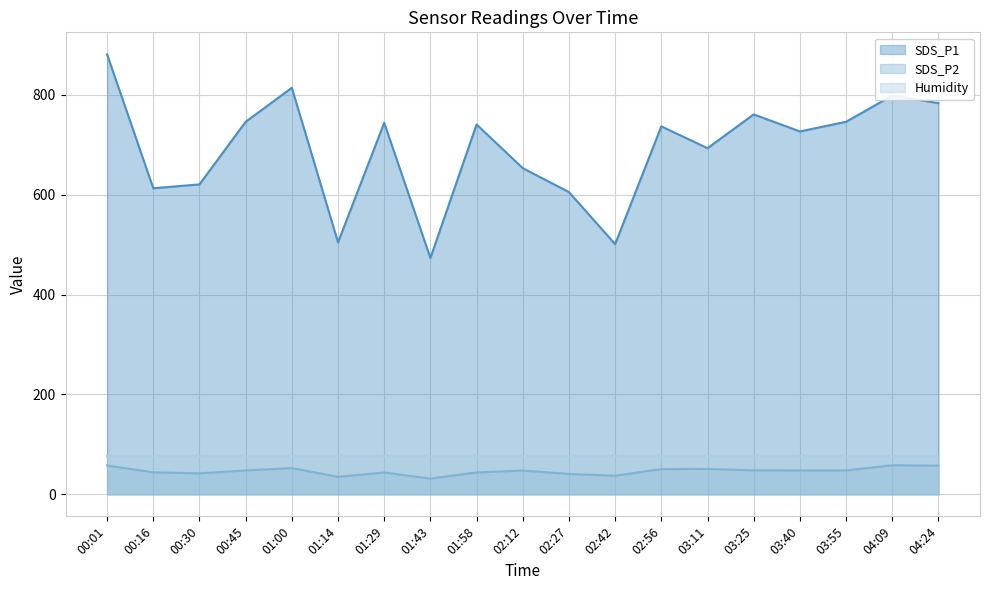

True or false: SDS_P1 and SDS_P2 cross at least once.

False